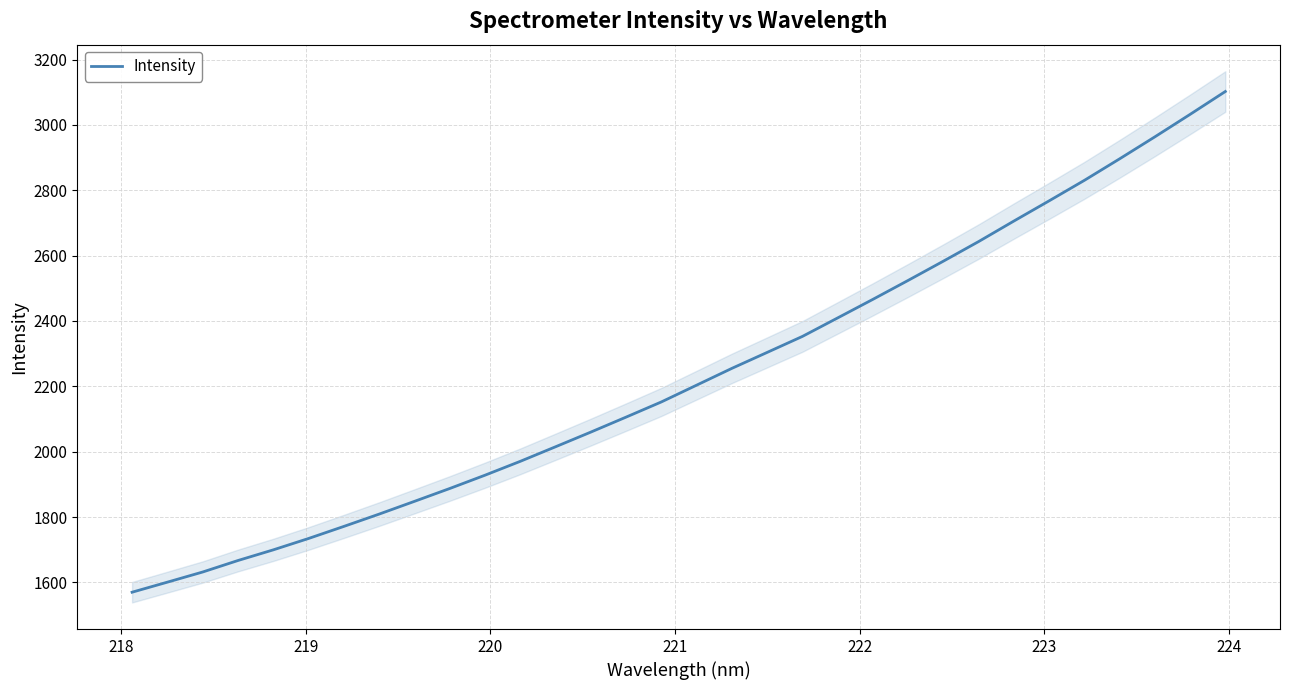

Count the number of values greater than 2203.

16